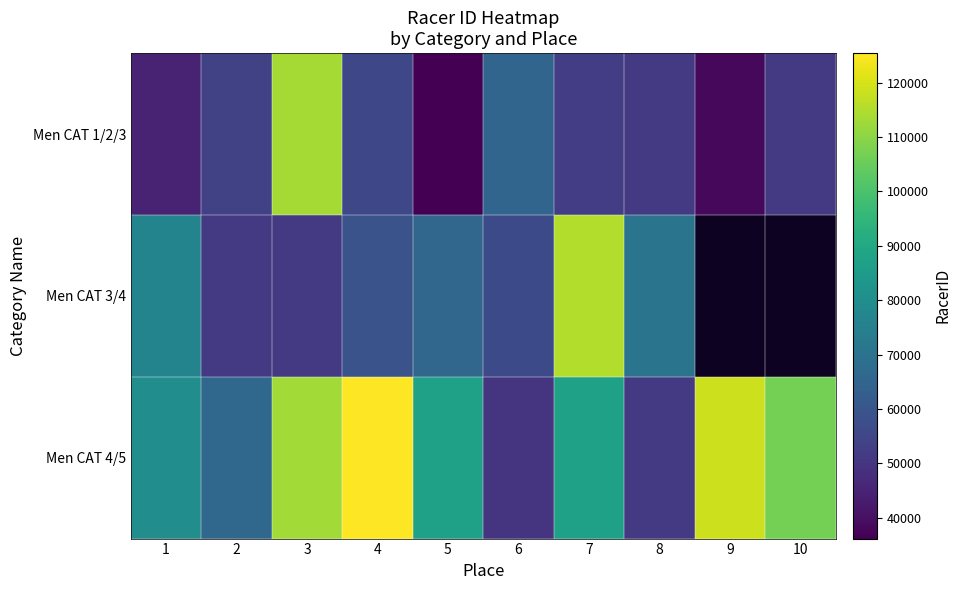

Is it true that Men CAT 1/2/3 equals 22094.5 at 9?

False